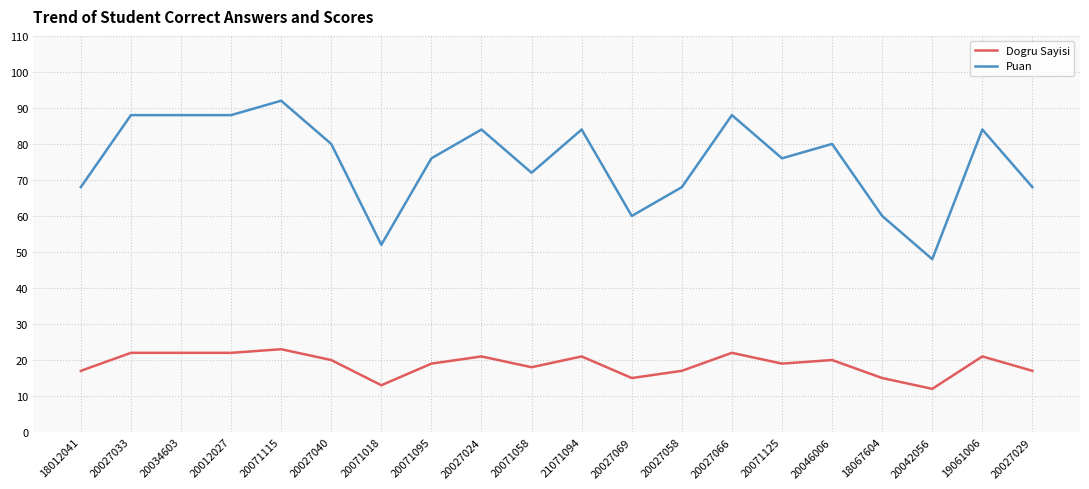

Reading right to left, list all the values displayed in this chart.

Dogru Sayisi: 17	21	12	15	20	19	22	17	15	21	18	21	19	13	20	23	22	22	22	17
Puan: 68	84	48	60	80	76	88	68	60	84	72	84	76	52	80	92	88	88	88	68